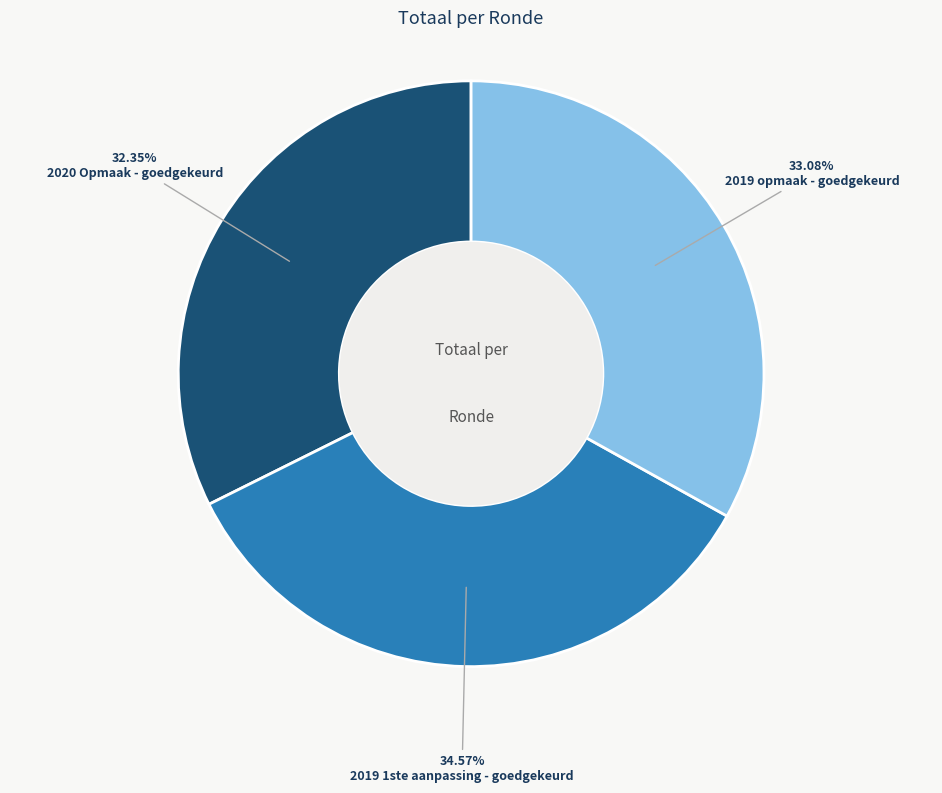

Approximately how many times larger is the value at 2019 1ste aanpassing - goedgekeurd compared to 2020 Opmaak - goedgekeurd?

1.1